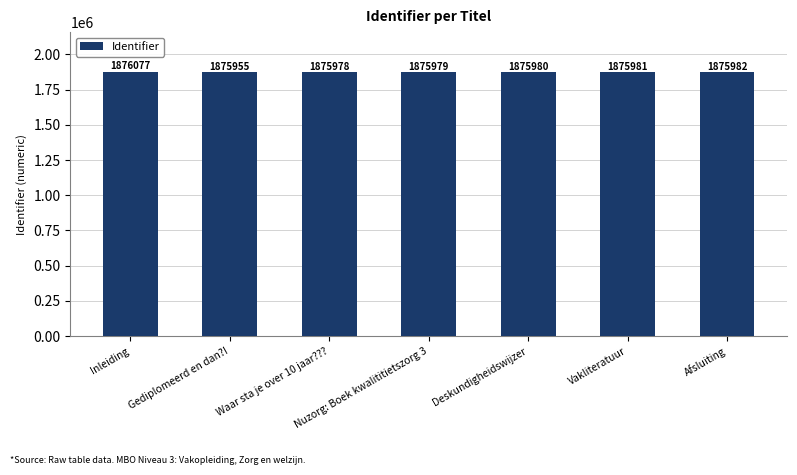

What is the label of the 5th bar from the left?

Deskundigheidswijzer